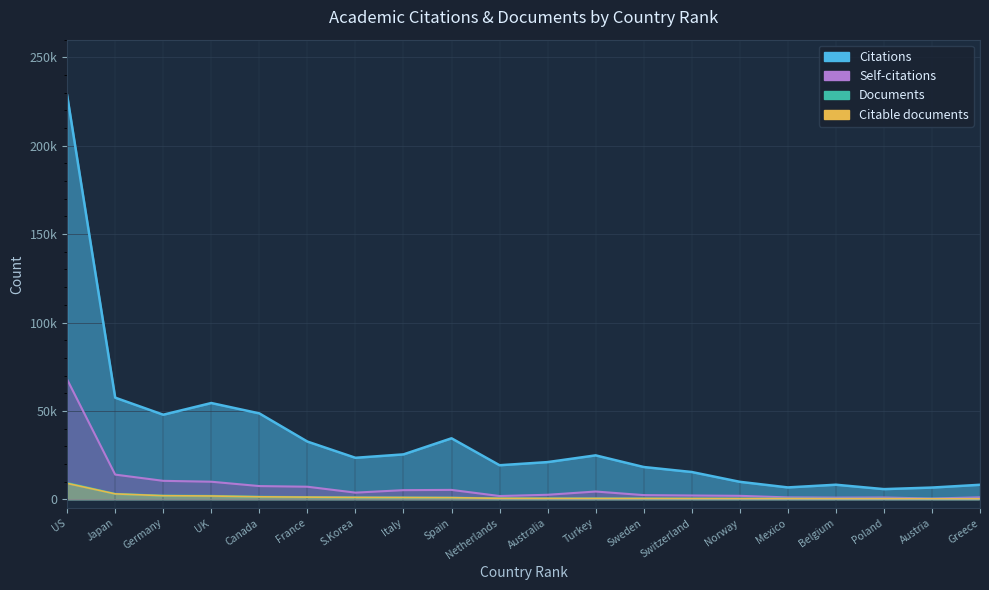

What is the value of the Citations point at the 11th from the left?

21032